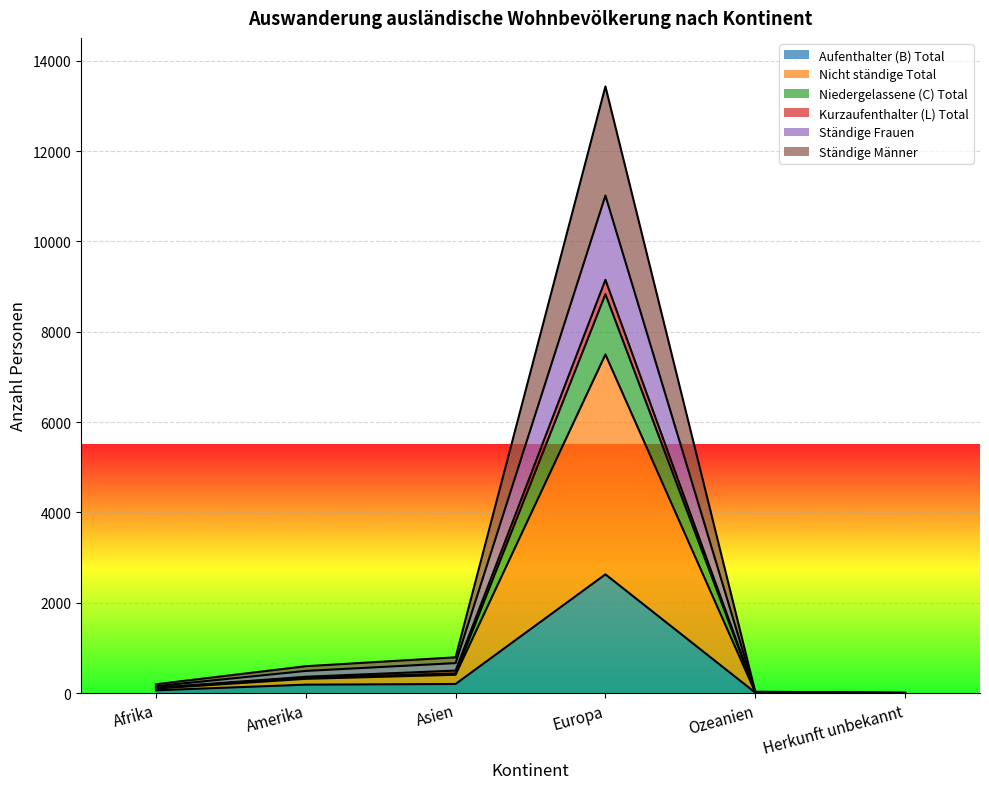

Which has a higher value, Asien or Amerika?

Asien